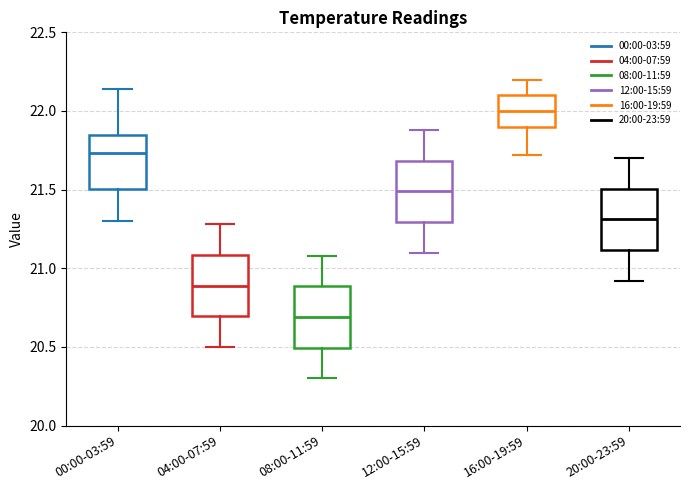

Reading left to right, transcribe this box plot: for each box, give where its median line is, the range the box spans, and where its two whiskers end, as read against the y-axis. The values are not printed on the chart, so give them approximately, as read against the axis.

00:00-03:59: median 21.75, box 21.50 to 21.85, whiskers 21.30 to 22.15
04:00-07:59: median 20.90, box 20.70 to 21.10, whiskers 20.50 to 21.30
08:00-11:59: median 20.70, box 20.50 to 20.90, whiskers 20.30 to 21.10
12:00-15:59: median 21.50, box 21.30 to 21.70, whiskers 21.10 to 21.90
16:00-19:59: median 22.00, box 21.90 to 22.10, whiskers 21.70 to 22.20
20:00-23:59: median 21.30, box 21.10 to 21.50, whiskers 20.90 to 21.70